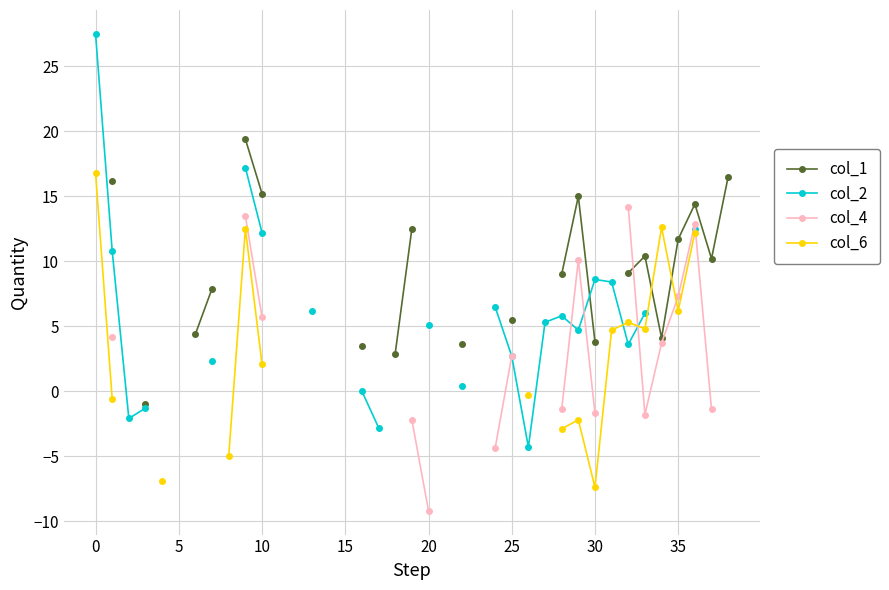

Does the chart display data point markers on the line(s)?

Yes